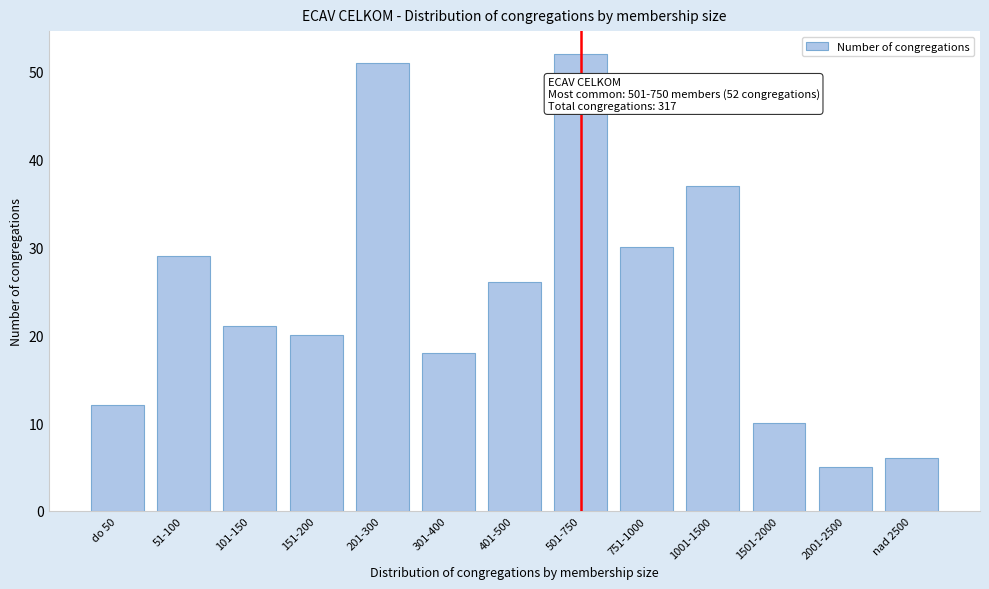

Reading right to left, what are all the values shown in this chart?

6	5	10	37	30	52	26	18	51	20	21	29	12